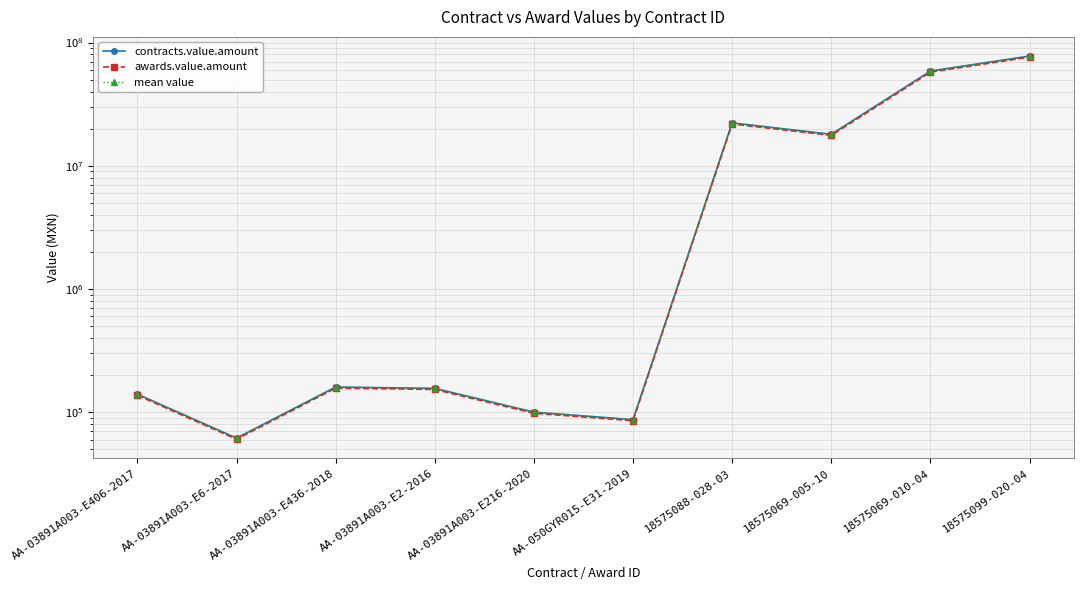

How many categories are shown in the chart?

10